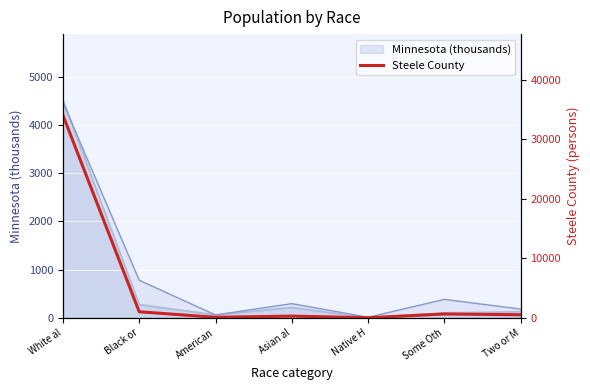

Which category has the lowest value across all series?

Native H